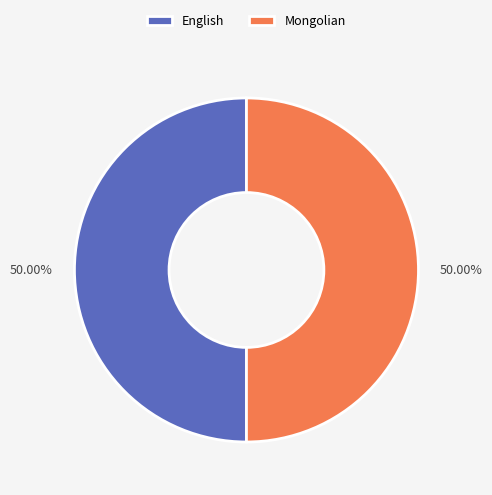

To the nearest percent, what portion does Mongolian represent?

50%